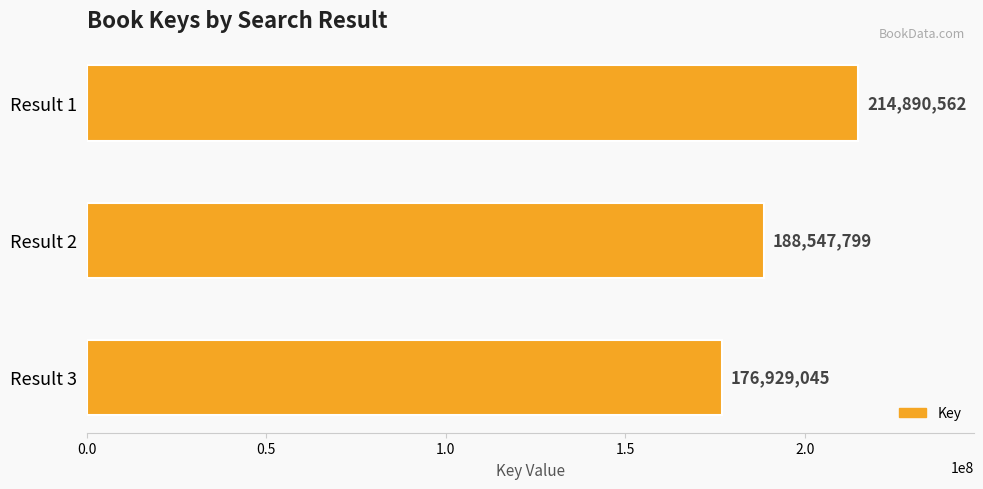

Reading top to bottom, list all the values displayed in this chart.

214890562	188547799	176929045